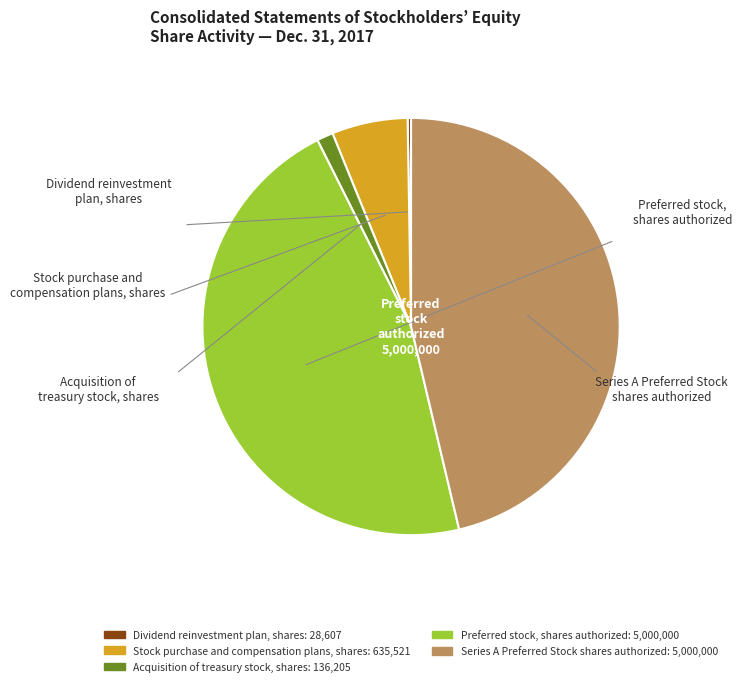

Is there a majority slice in this chart?

No